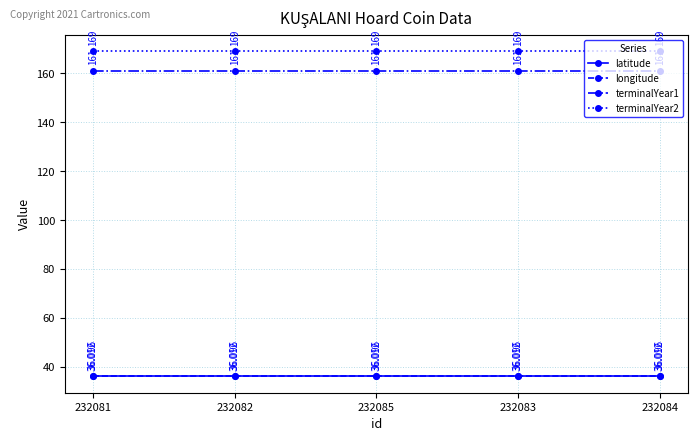

Reading left to right, extract all data points from this chart.

latitude: 232081=36.1	232082=36.1	232085=36.1	232083=36.1	232084=36.1
longitude: 232081=36.0	232082=36.0	232085=36.0	232083=36.0	232084=36.0
terminalYear1: 232081=161.0	232082=161.0	232085=161.0	232083=161.0	232084=161.0
terminalYear2: 232081=169.0	232082=169.0	232085=169.0	232083=169.0	232084=169.0